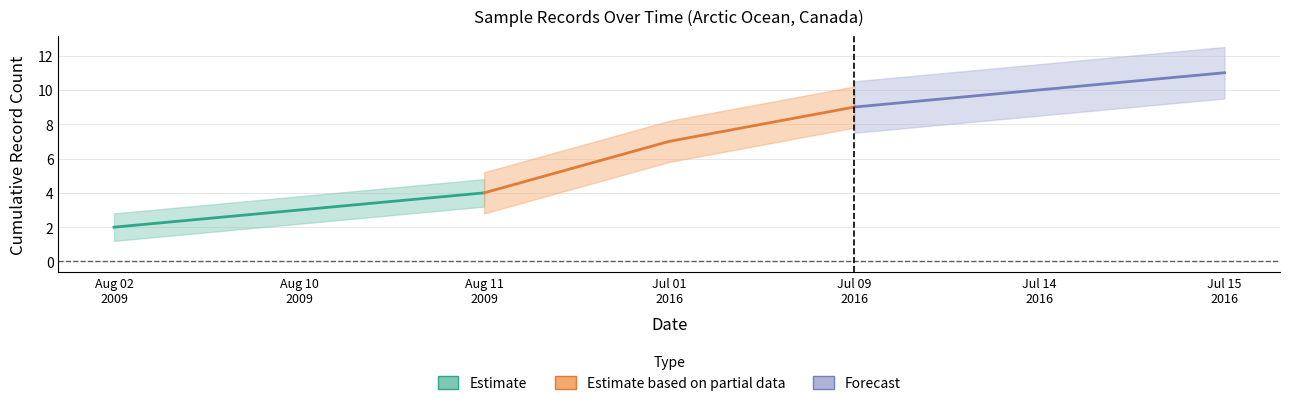

List the series in order of their peak value, highest first.

Forecast, Estimate based on partial data, Estimate